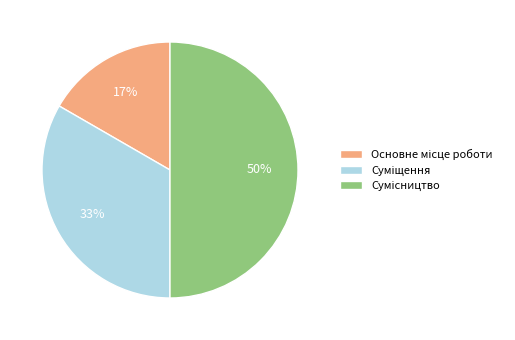

To the nearest percent, what is the average slice percentage?

33%